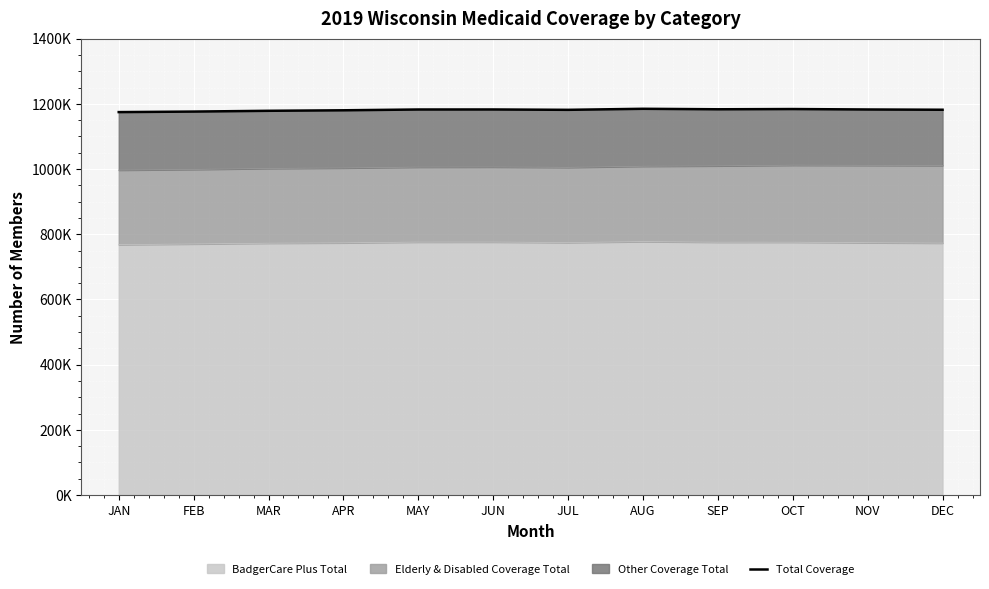

What position from the right is SEP?

4